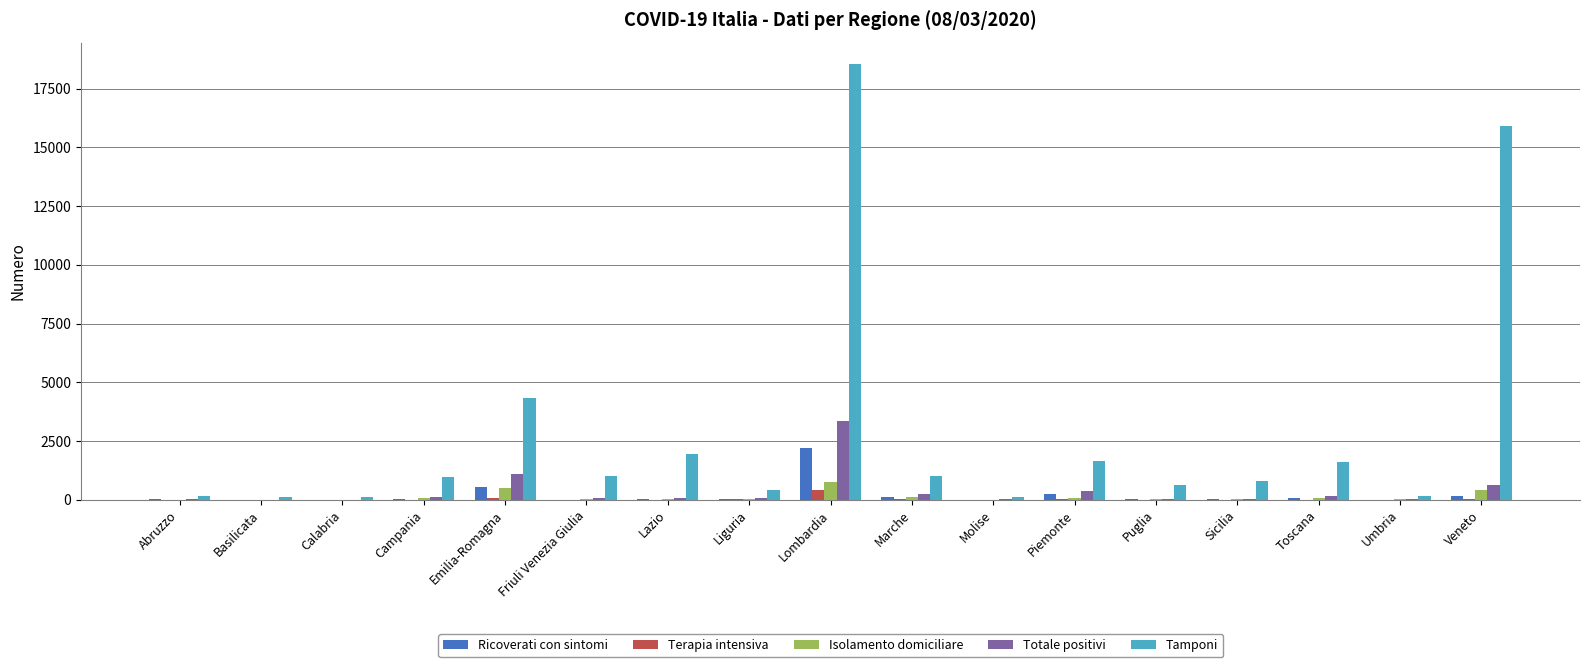

Which category has the highest value in the Tamponi series?

Lombardia